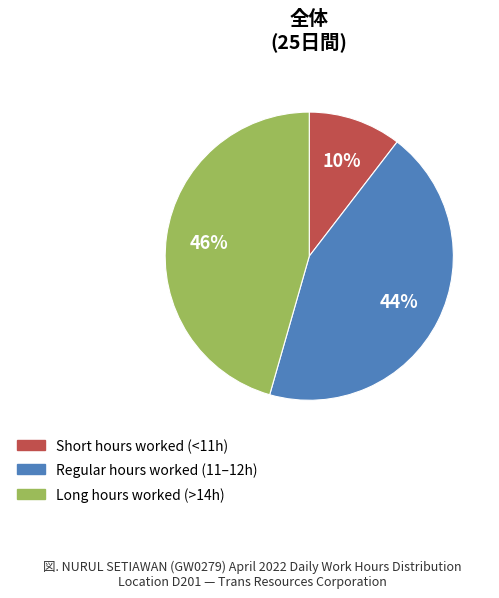

To the nearest percent, what is the average slice percentage?

33%